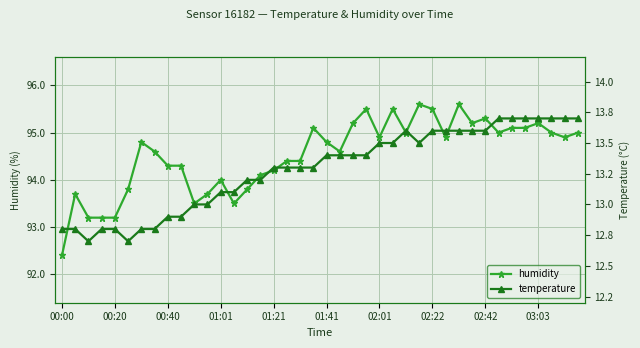

Where is humidity nearest to the value 94?

01:01